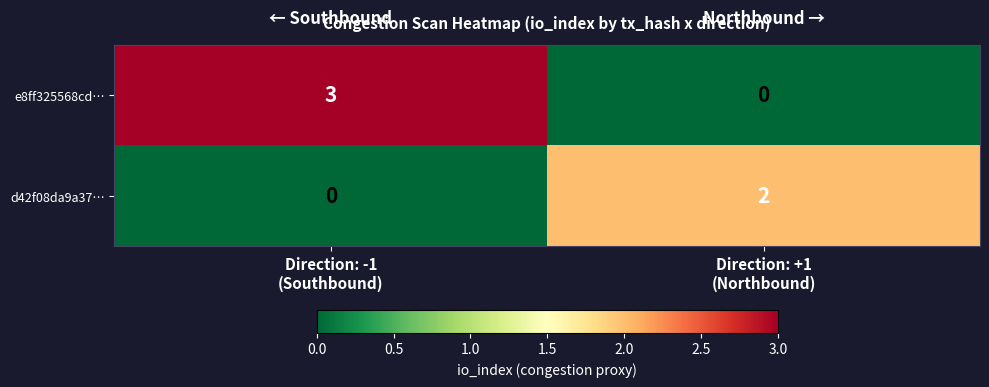

Which series changed the most between Direction: -1
(Southbound) and Direction: +1
(Northbound)?

e8ff325568cd…